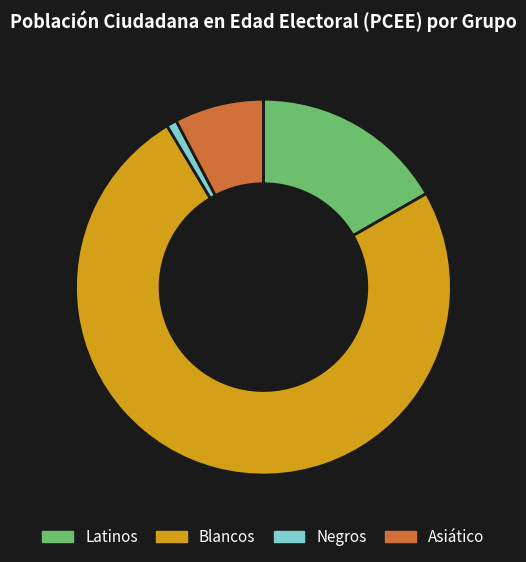

Which slice is the largest?

Blancos